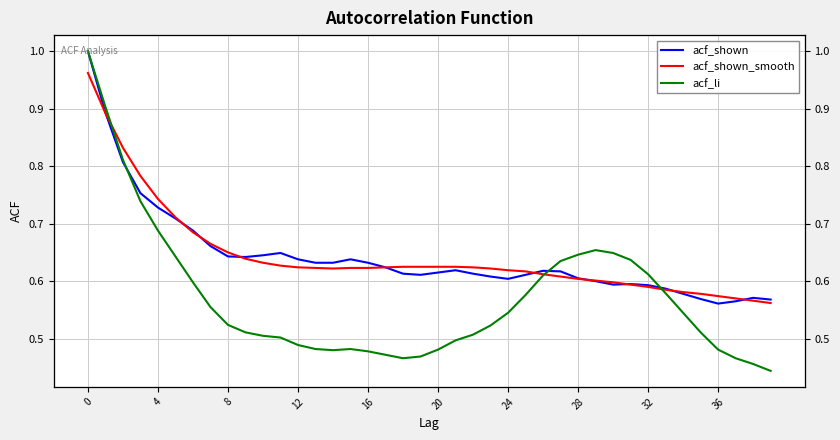

What is the maximum value shown in the chart?

1.0